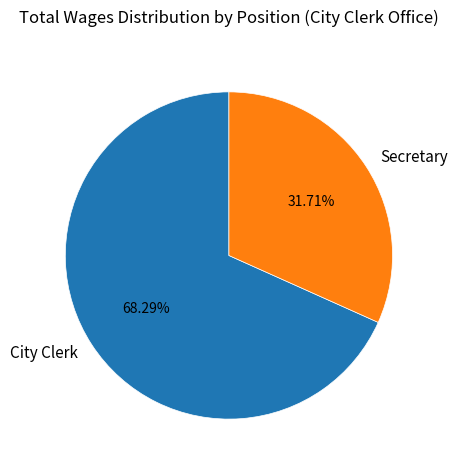

How much of the chart is everything except City Clerk?

31.7%